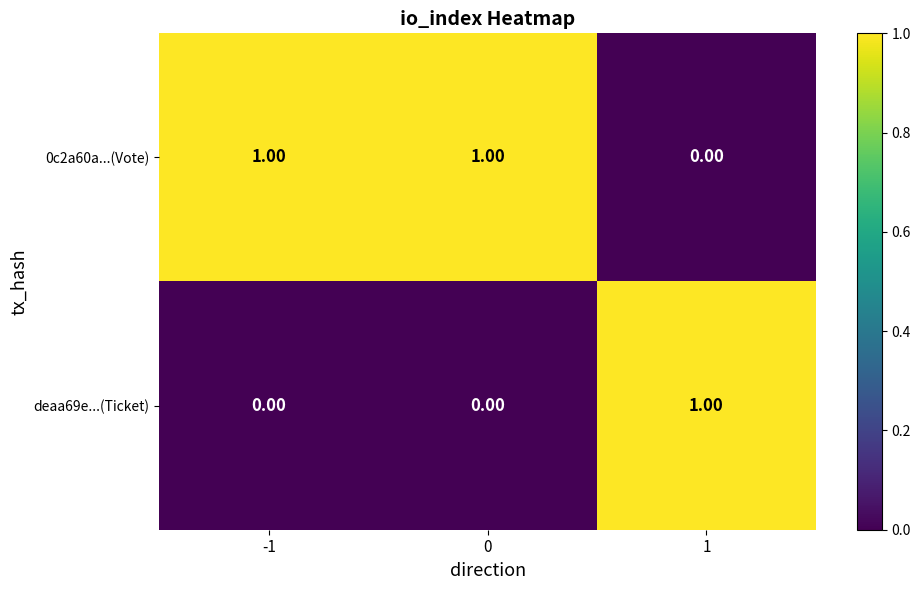

Rank the series by their average value, from lowest to highest.

deaa69e...(Ticket), 0c2a60a...(Vote)